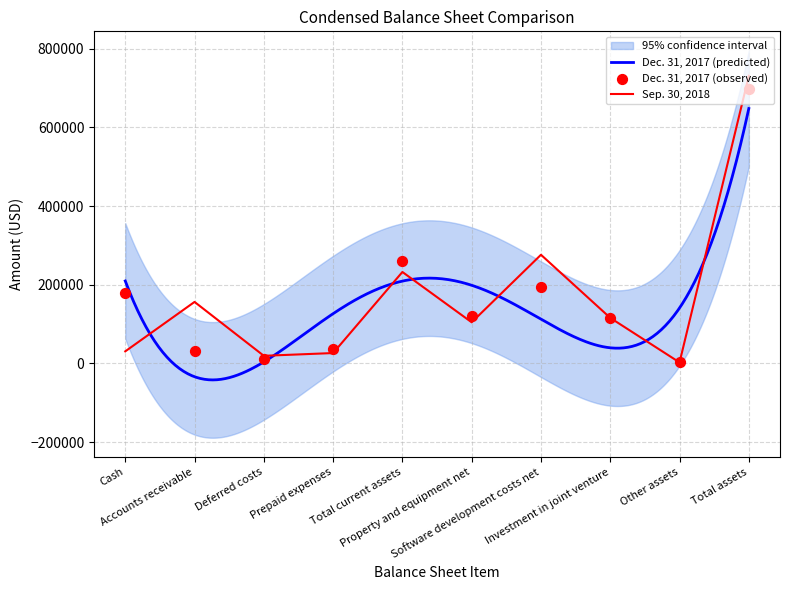

At how many categories does at least one series exceed 681383?

1